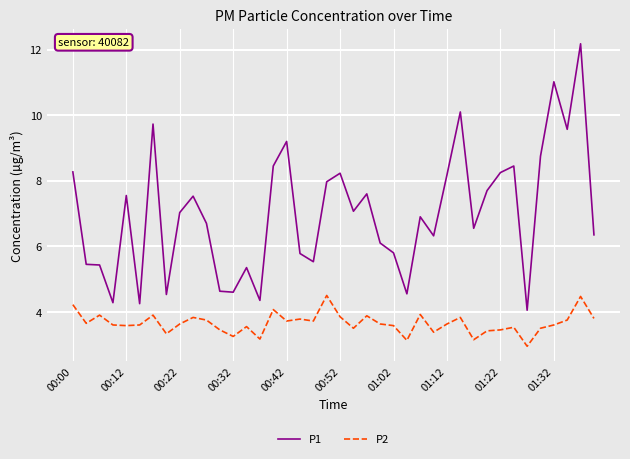

What is the minimum value shown in the chart?

3.0